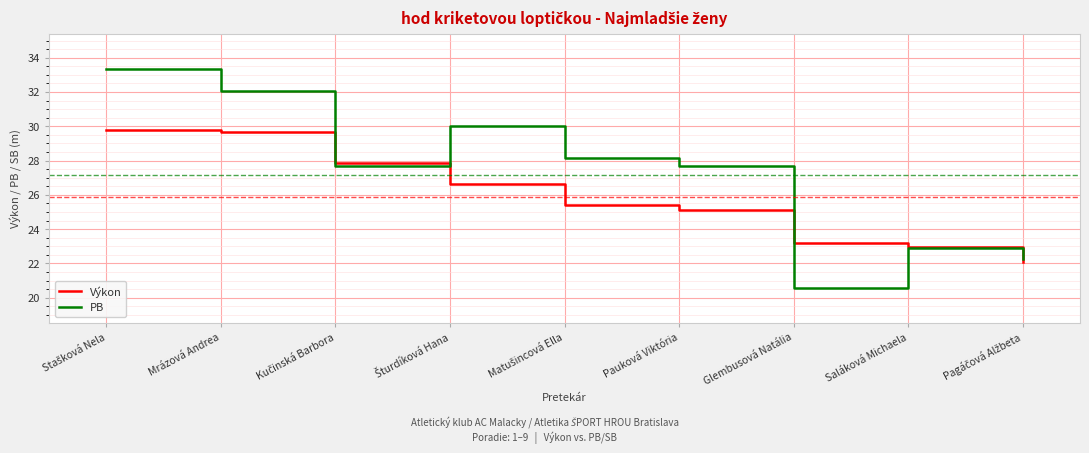

True or false: Výkon has a value of 23.0 at Saláková Michaela.

True